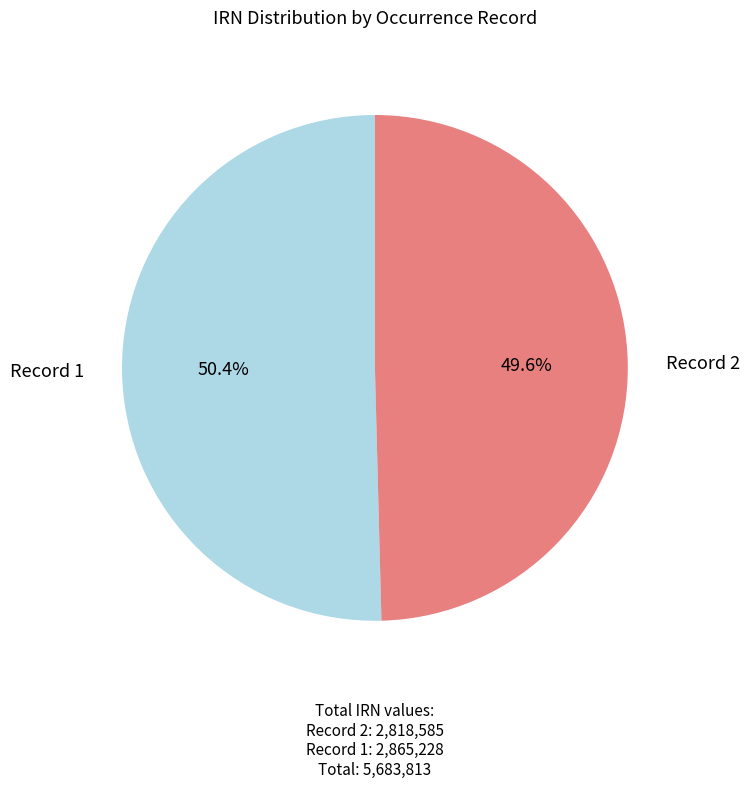

Rank the categories by value from highest to lowest.

Record 1, Record 2